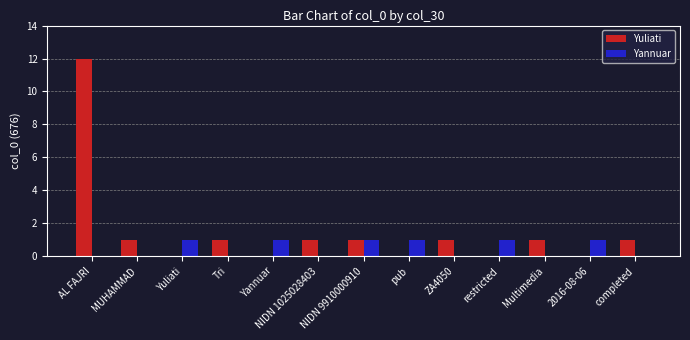

At which category does the chart reach its peak across all series?

AL FAJRI